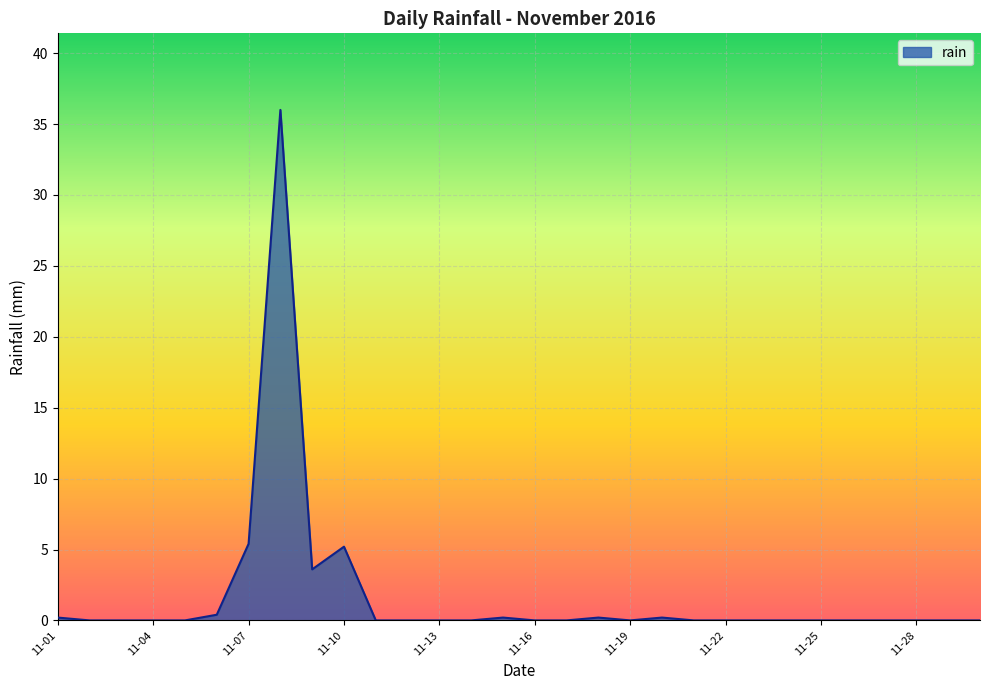

What is the maximum value shown in the chart?

36.0